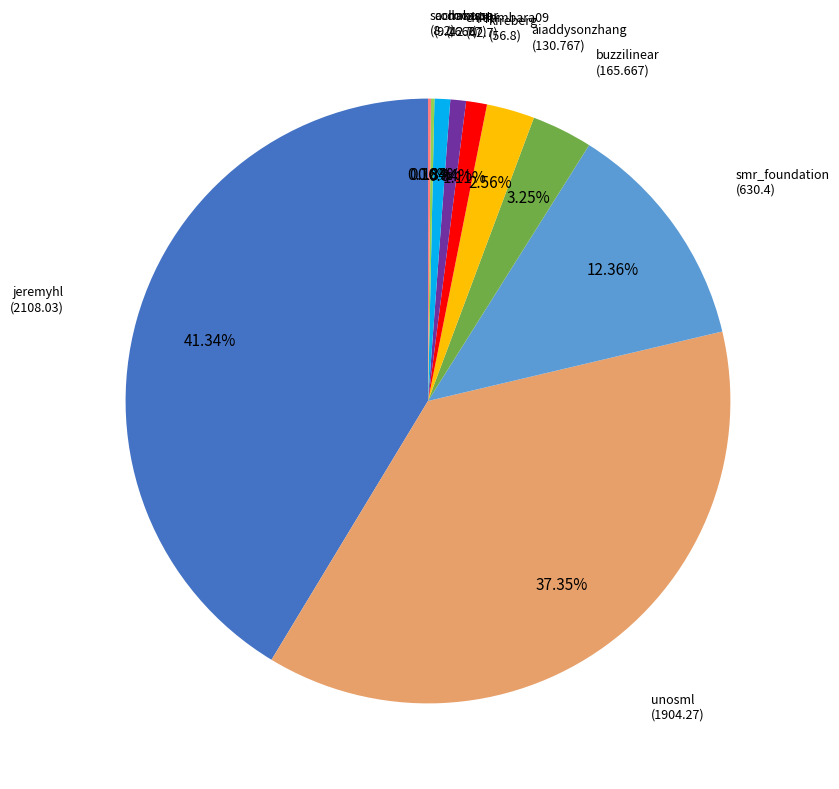

To the nearest percent, what portion does jeremyhl represent?

41%